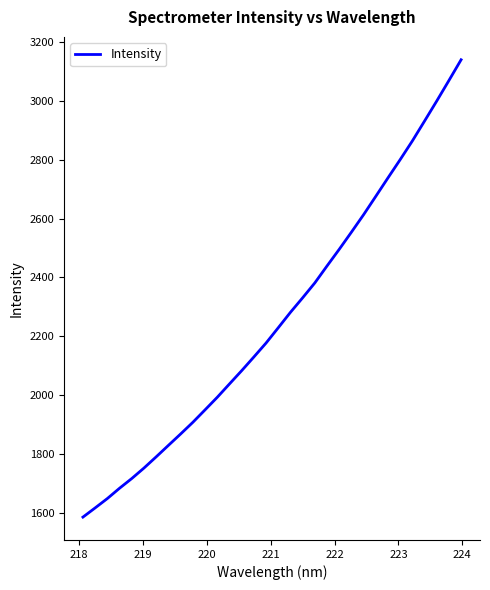

What is the maximum value shown in the chart?

3140.1